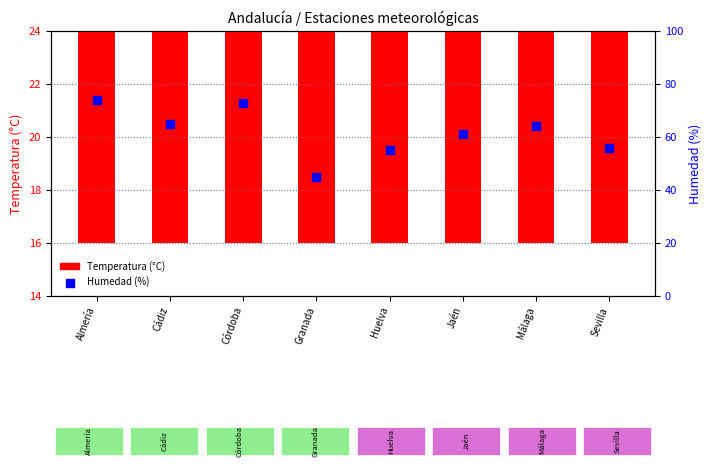

Which series reaches the minimum Y coordinate?

Temperatura (°C)